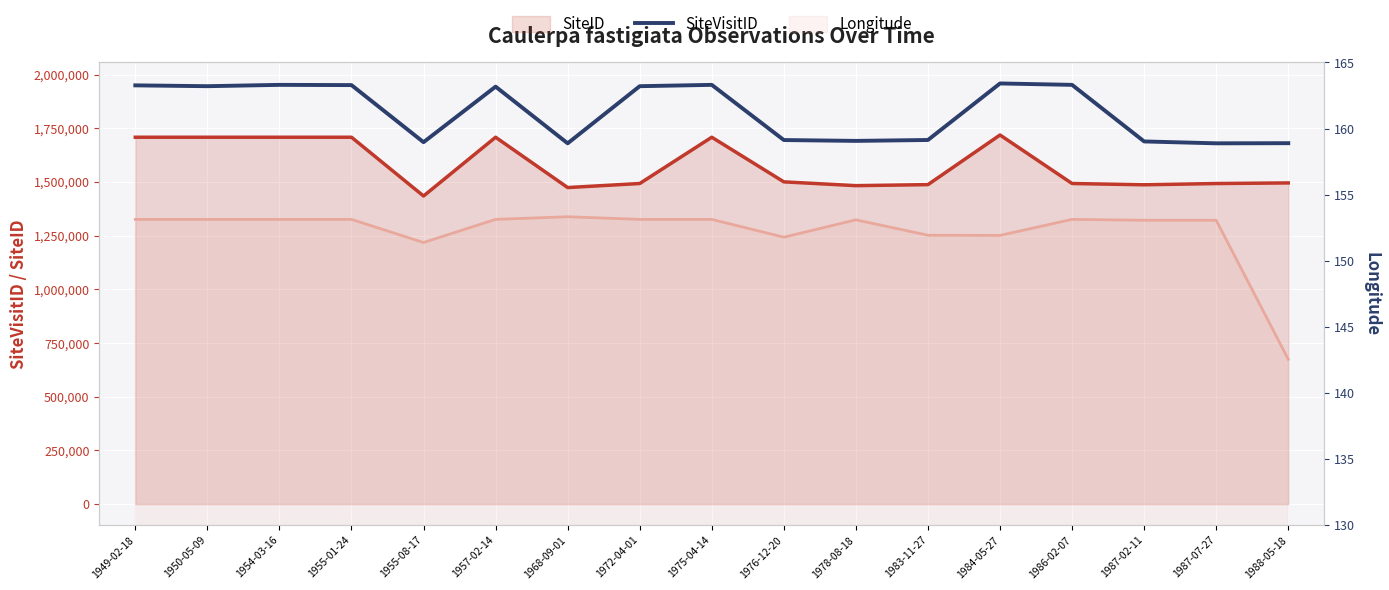

List the labels in order of SiteVisitID value, smallest first.

1987-07-27, 1968-09-01, 1988-05-18, 1955-08-17, 1987-02-11, 1978-08-18, 1976-12-20, 1983-11-27, 1957-02-14, 1972-04-01, 1950-05-09, 1949-02-18, 1955-01-24, 1954-03-16, 1986-02-07, 1975-04-14, 1984-05-27